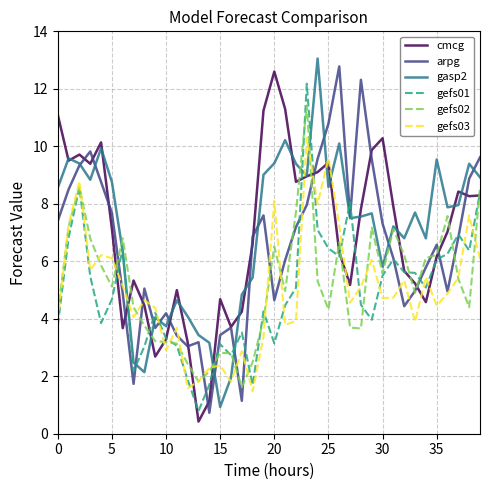

What is the difference between the maximum and minimum values in the gefs03 series?

8.8